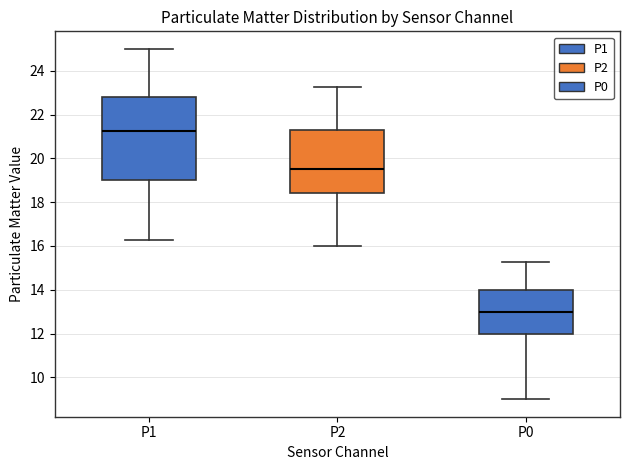

Which box has the highest median line?

P1